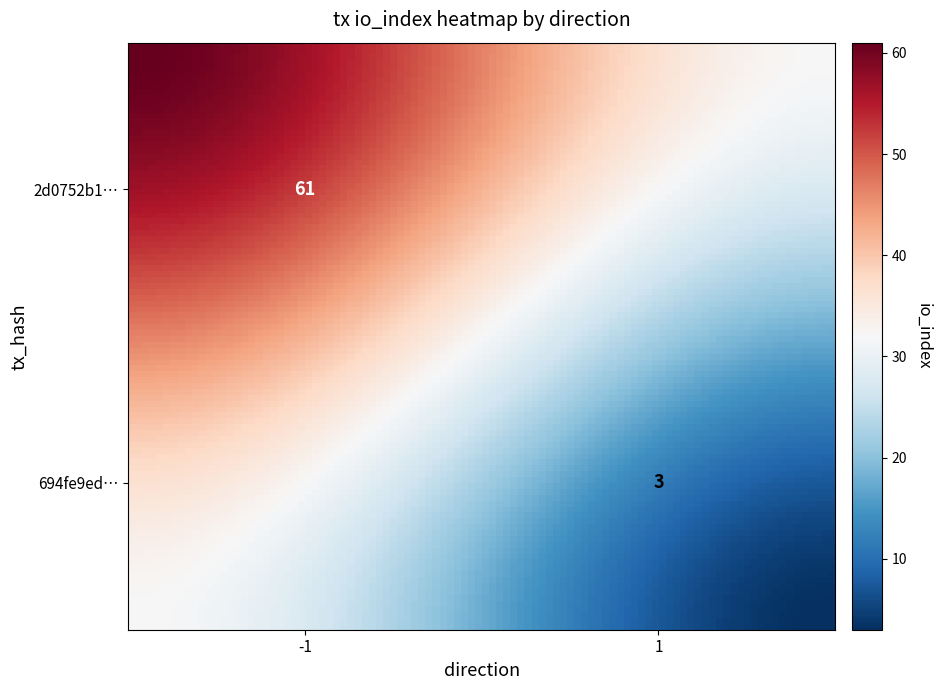

What is the sum of all 2d0752b1329eb7846835248b803a89bcf40d1ef values?

60